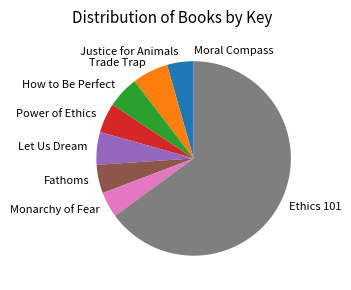

Which category has the biggest portion of the pie?

Ethics 101